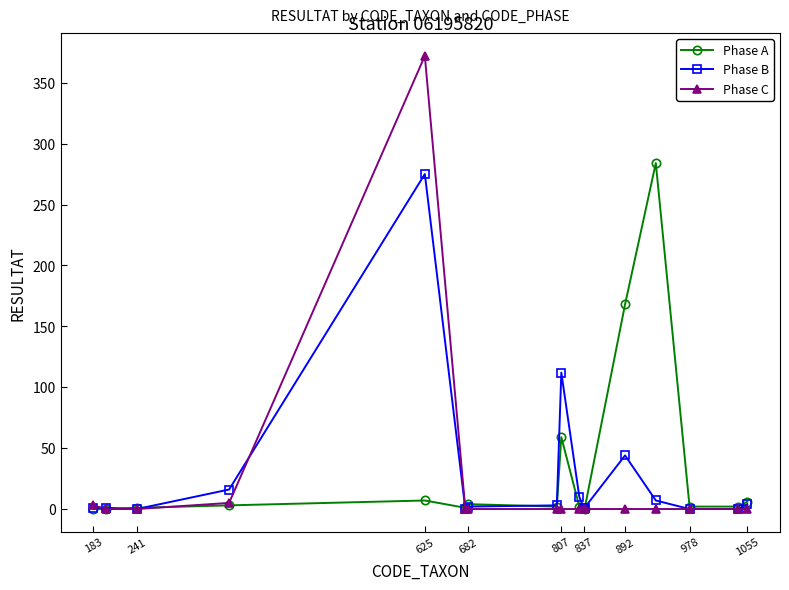

How many distinct data groups are displayed?

3